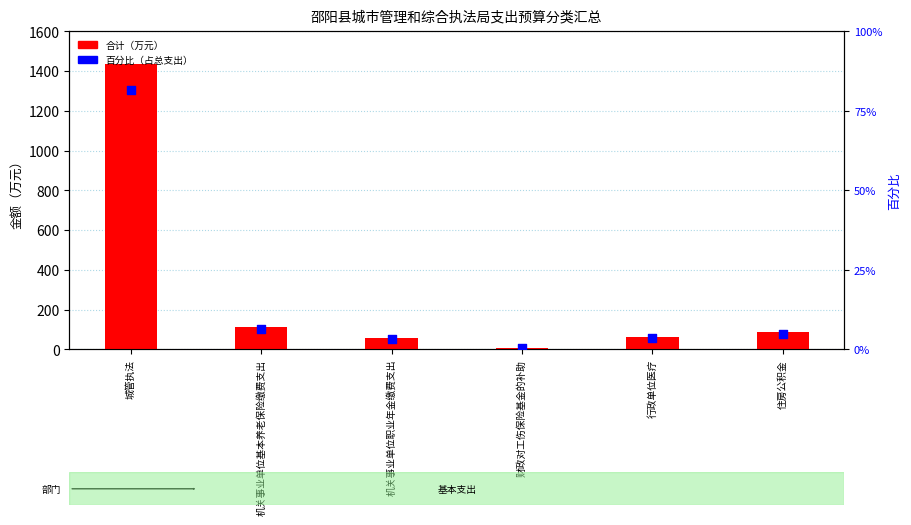

Which series reaches the minimum Y coordinate?

百分比